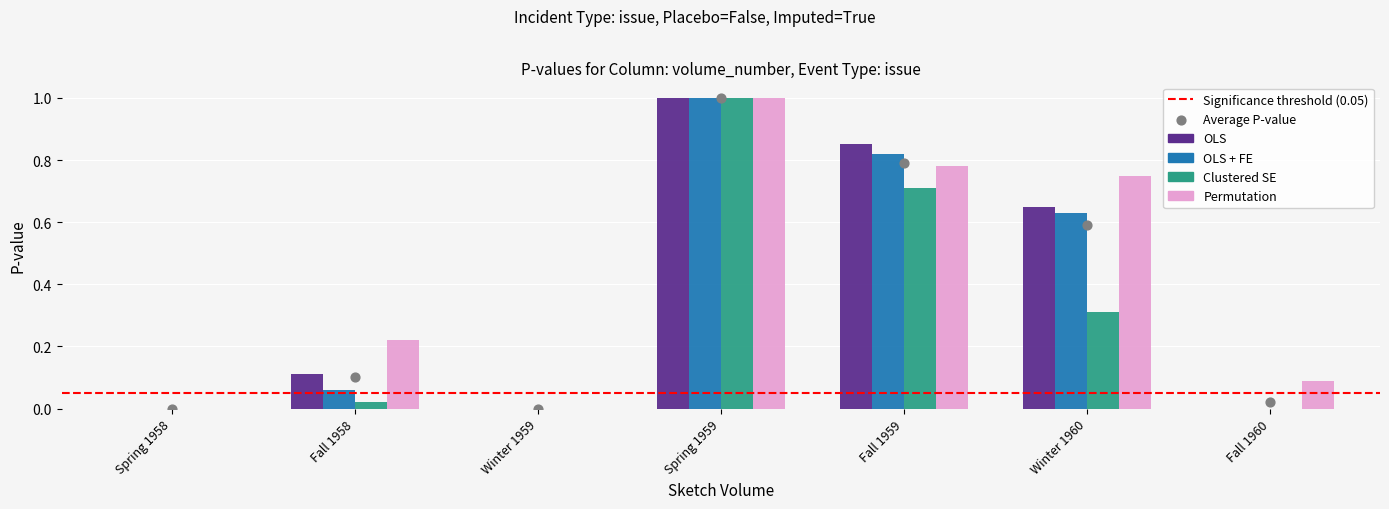

Which series contains the lowest Y value?

OLS